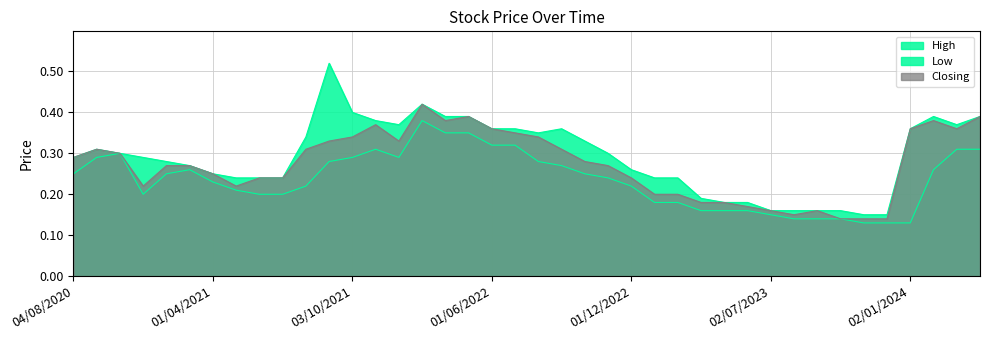

Where is the first local maximum for High?

01/09/2020